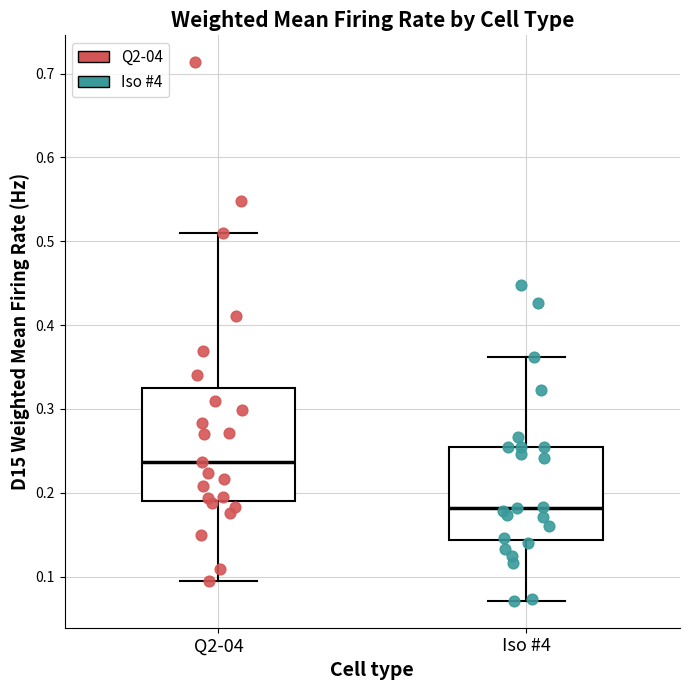

Reading left to right, transcribe this box plot: for each box, give where its median line is, the range the box spans, and where its two whiskers end, as read against the y-axis. The values are not printed on the chart, so give them approximately, as read against the axis.

Q2-04: median 0.24, box 0.19 to 0.32, whiskers 0.09 to 0.51
Iso #4: median 0.18, box 0.14 to 0.25, whiskers 0.07 to 0.36